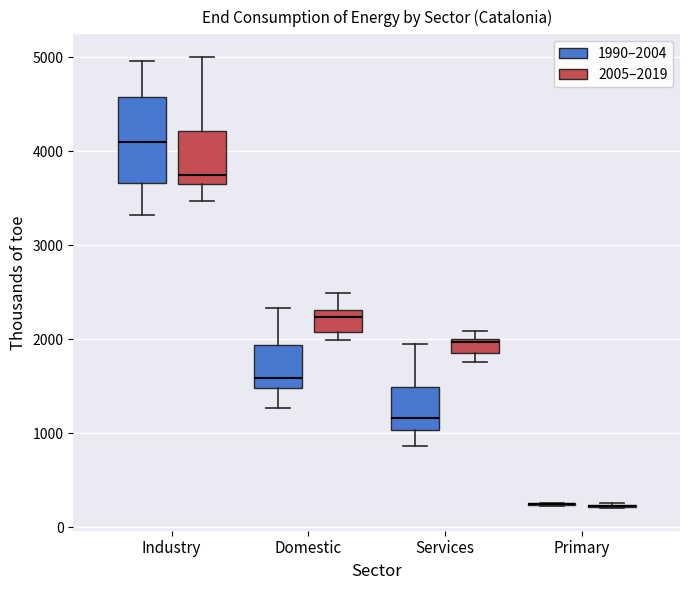

Comparing the boxes themselves (not the whiskers), which one is the tallest?

Industry (1990–2004)